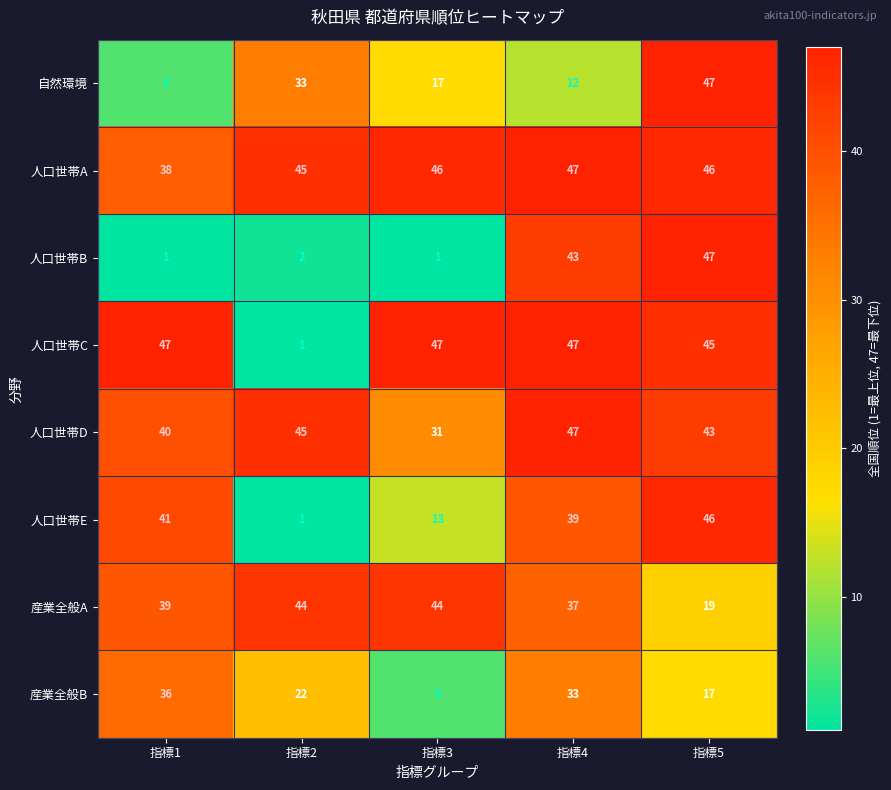

Where does the 人口世帯E series first go above 39?

指標1